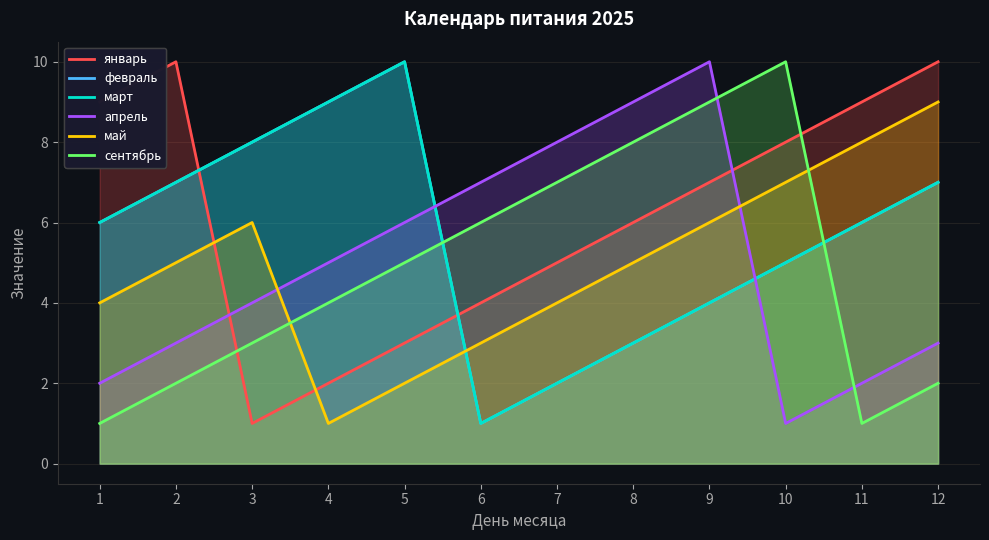

Between which two adjacent categories do сентябрь and январь first intersect?

2 and 3